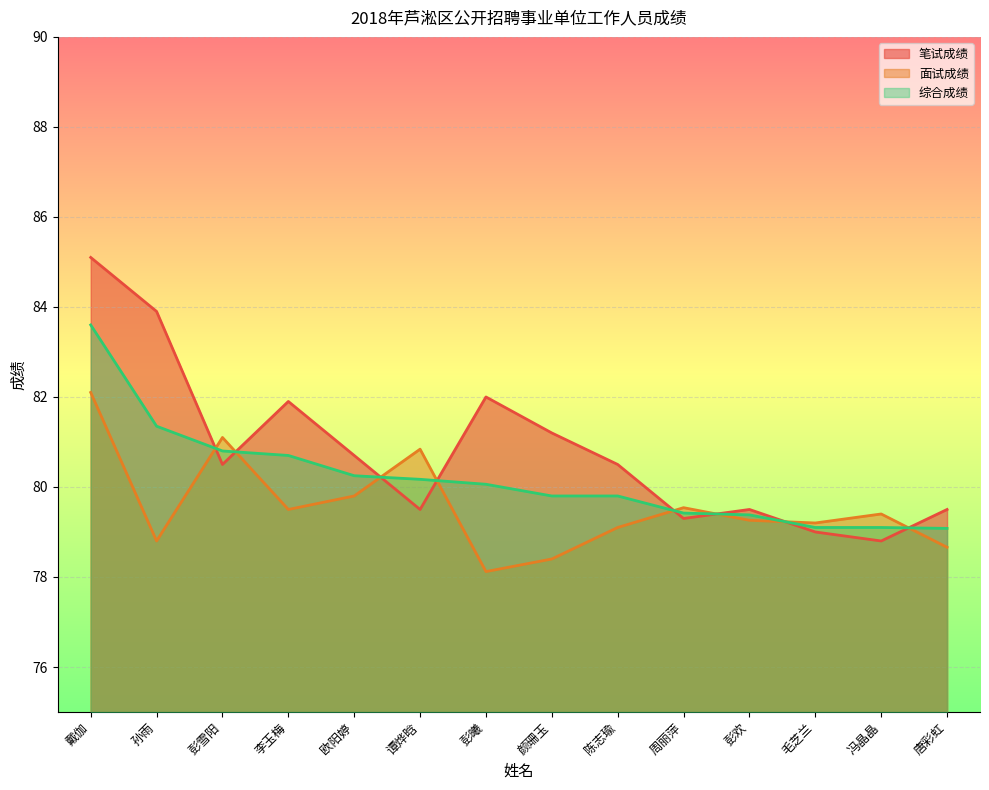

What is the maximum value for 笔试成绩?

85.1